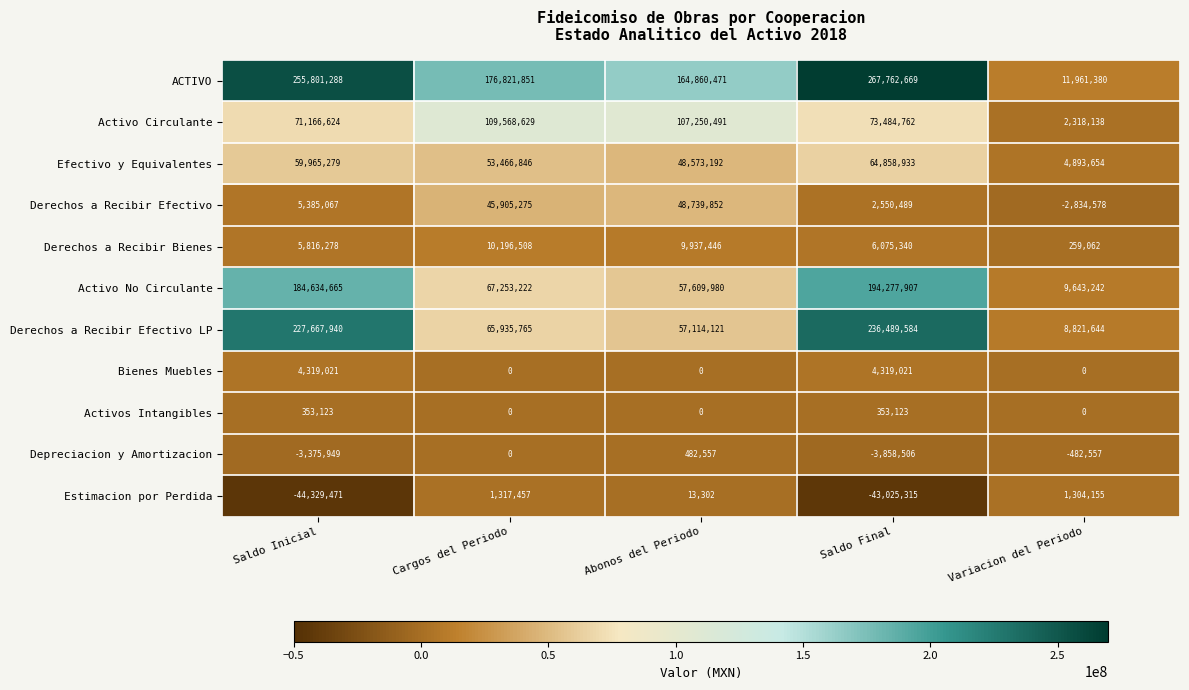

At which label does Derechos a Recibir Efectivo LP reach its minimum?

Variacion del Periodo